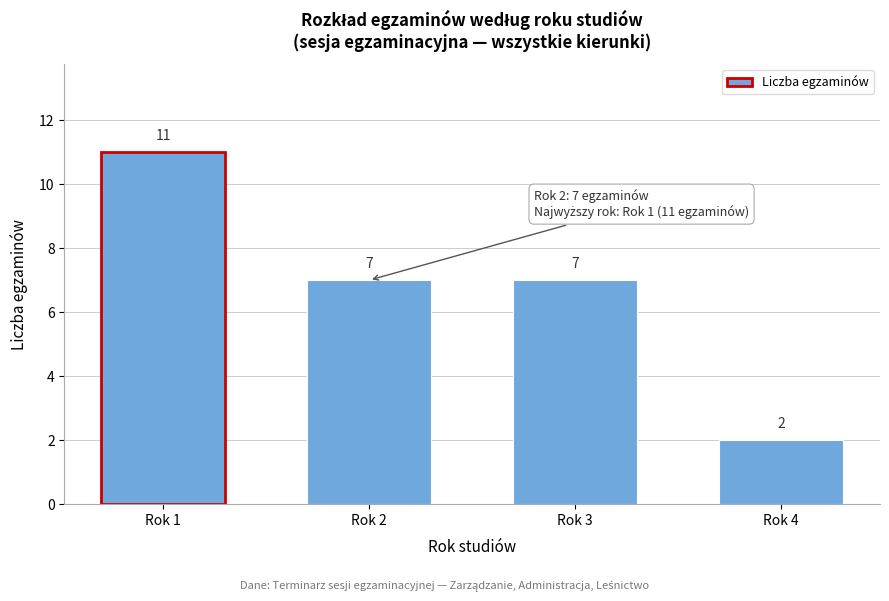

Reading left to right, list all the values displayed in this chart.

Rok 1=11	Rok 2=7	Rok 3=7	Rok 4=2